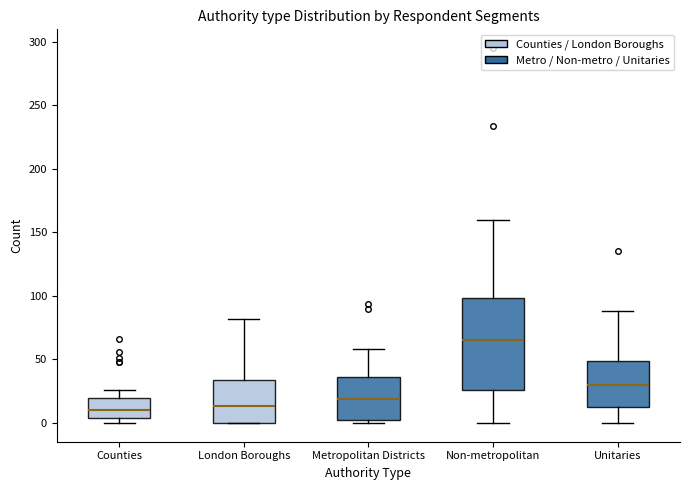

Where is the lower edge of the box for Counties on the y-axis? The values are not printed on the chart, so give them approximately, as read against the axis.

5